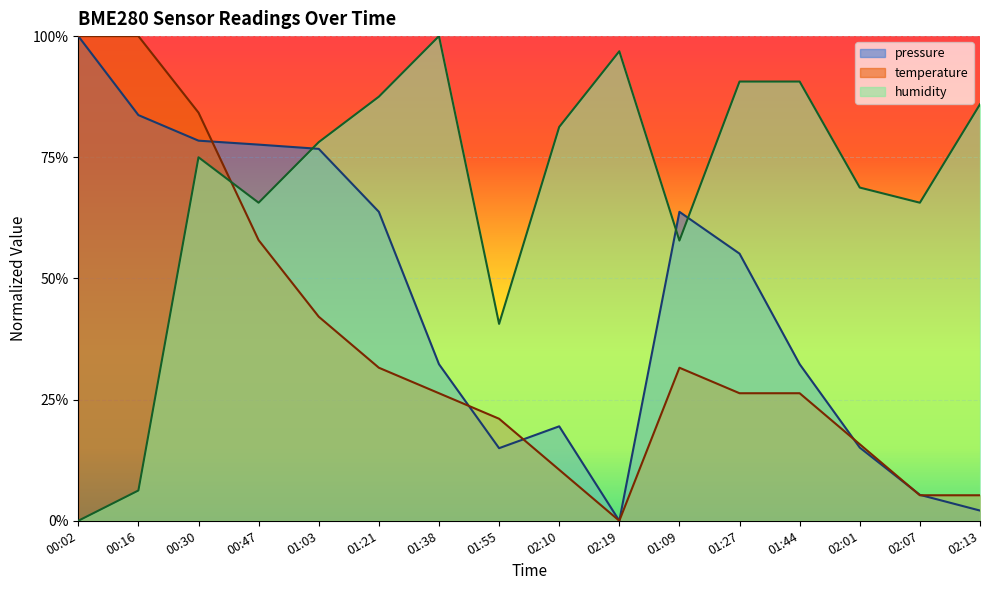

What is the sum of the pressure values at 02:10 and 00:30?

1.0